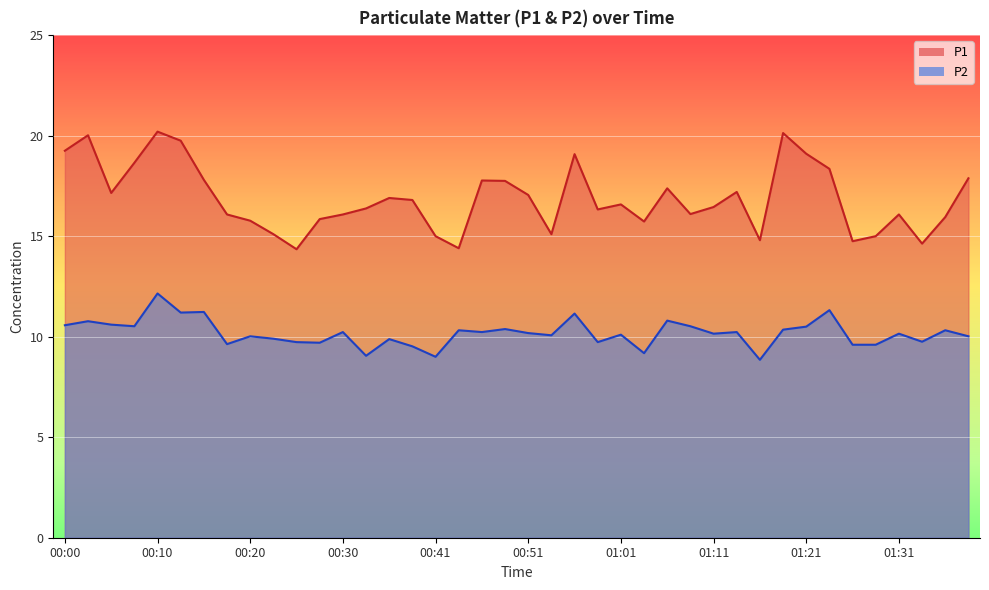

What position from the right is 00:20?

32